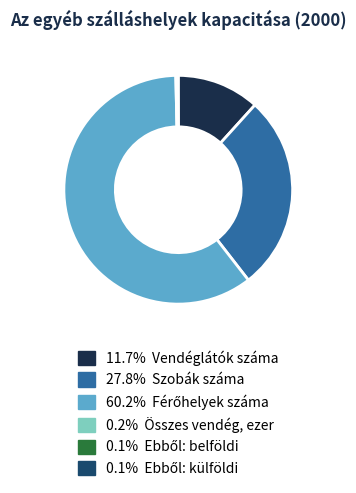

Does any single category account for the majority?

Yes